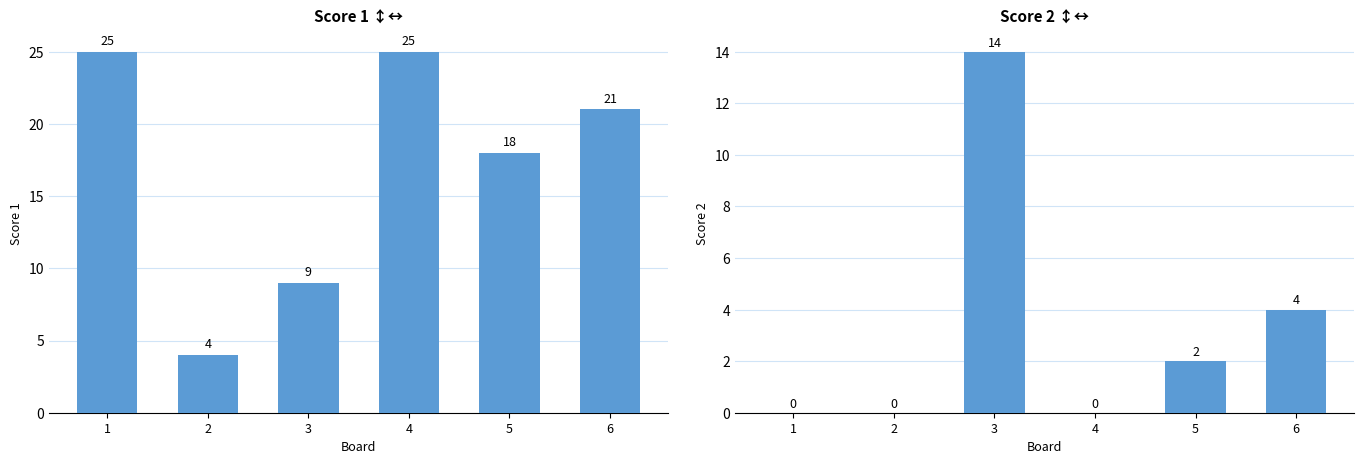

What value does the Score 1 series have at 2, to the nearest 5?

5